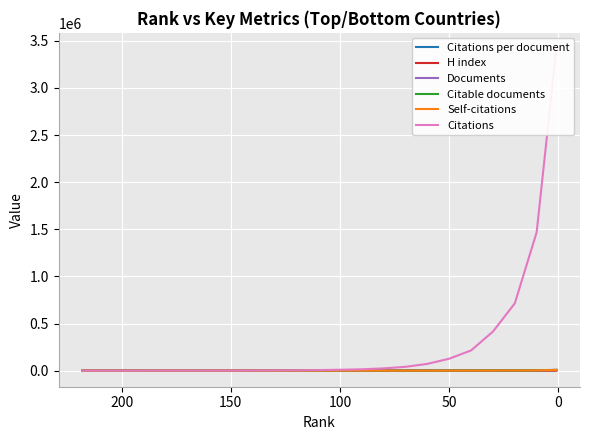

Reading left to right, what are all the values shown in this chart?

Citations per document: 24.0	24.0	18.0	28.0	179.6	50.0	45.0	38.0	55.0	62.0	70.0	85.0	95.0	102.0	120.0	145.0	180.0	220.0	310.0	450.0	680.0	1200.0	3500.0
H index: 1.0	1.0	1.0	3.0	5.0	6.0	7.0	8.0	9.0	10.0	12.0	14.0	16.0	18.0	20.0	23.0	27.0	32.0	38.0	46.0	58.0	78.0	100.0
Documents: 1.0	1.0	1.0	3.0	5.0	8.0	12.0	18.0	25.0	35.0	50.0	70.0	100.0	140.0	200.0	280.0	400.0	580.0	850.0	1300.0	2100.0	3800.0	8500.0
Citable documents: 1.0	1.0	0.0	3.0	5.0	7.0	11.0	17.0	24.0	34.0	48.0	67.0	96.0	134.0	190.0	265.0	378.0	545.0	800.0	1220.0	1950.0	3500.0	7900.0
Self-citations: 0.0	0.0	1.0	0.0	6.0	5.0	8.0	12.0	18.0	25.0	35.0	50.0	70.0	100.0	145.0	210.0	310.0	460.0	680.0	1050.0	1700.0	3100.0	7200.0
Citations: 24.0	24.0	18.0	84.0	898.0	400.0	540.0	684.0	1370.0	2170.0	3500.0	5900.0	9500.0	14200.0	24000.0	40600.0	71900.0	126800.0	214700.0	414700.0	714100.0	1467900.0	3414310.0